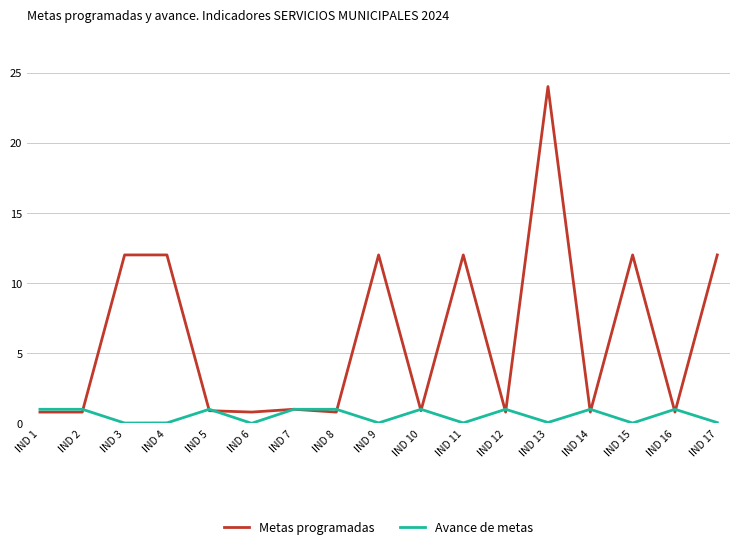

What is the sum of all Avance de metas values?

9.2